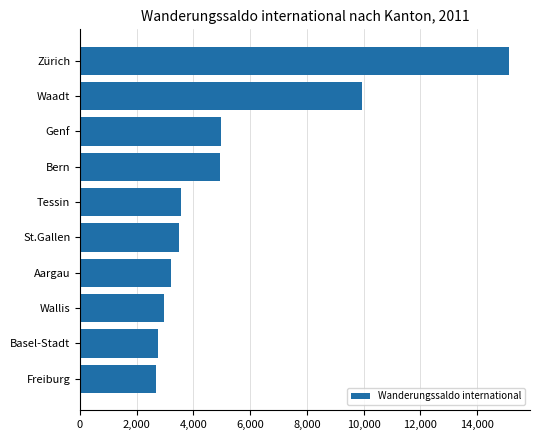

The value at Genf is 6848. True or false?

False